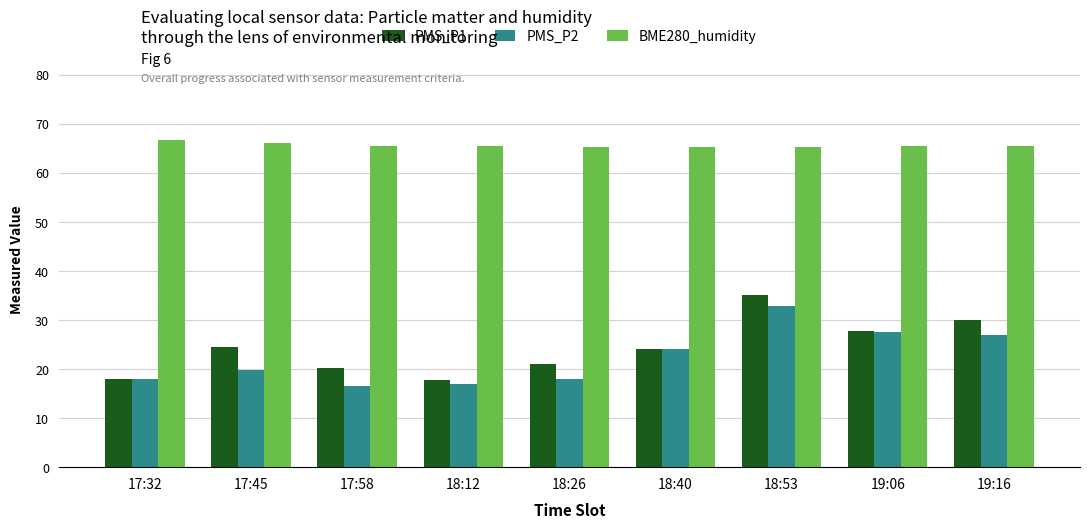

How many groups of bars are there?

9